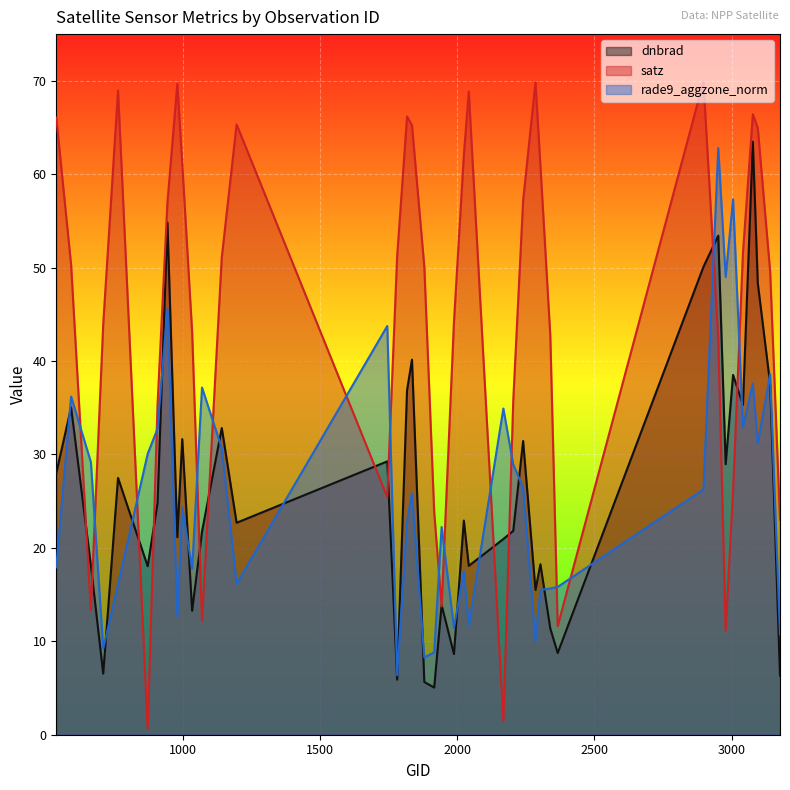

How many lines are shown in the chart?

3